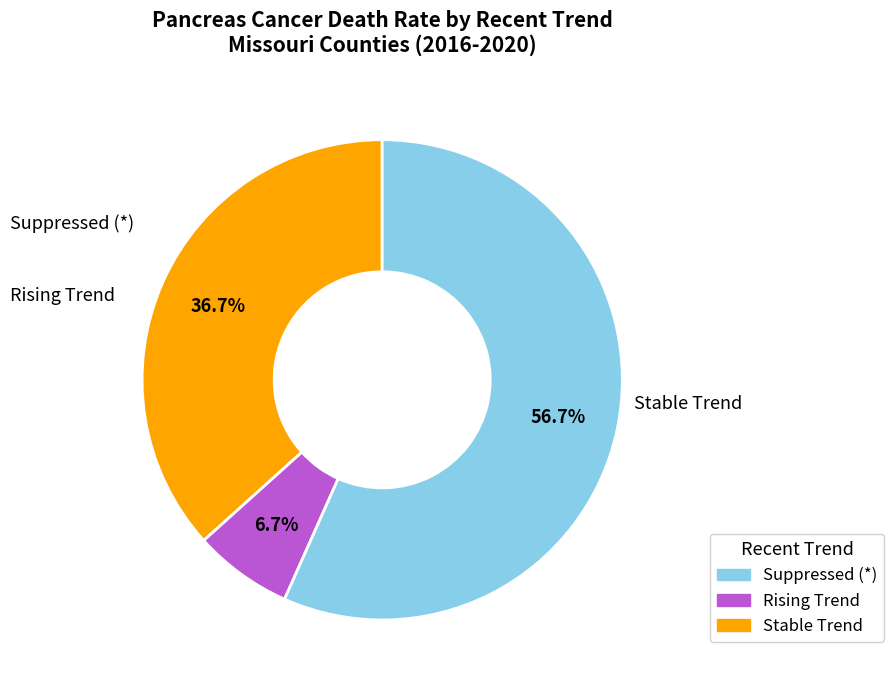

Is there a majority slice in this chart?

Yes